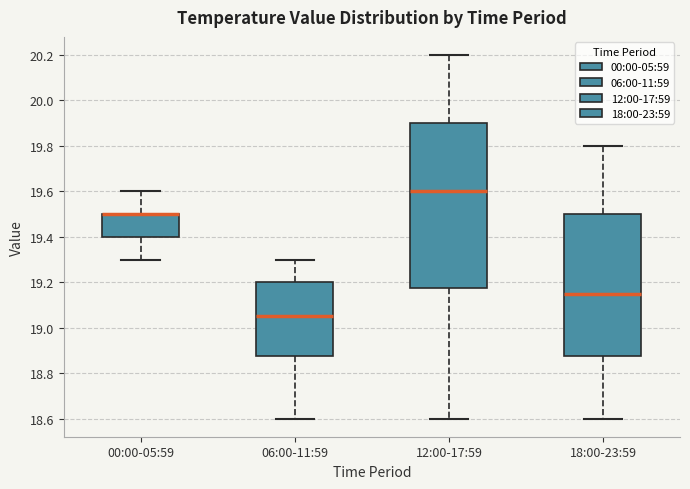

Where does the upper whisker of the box for 00:00-05:59 end on the y-axis? The values are not printed on the chart, so give them approximately, as read against the axis.

19.60